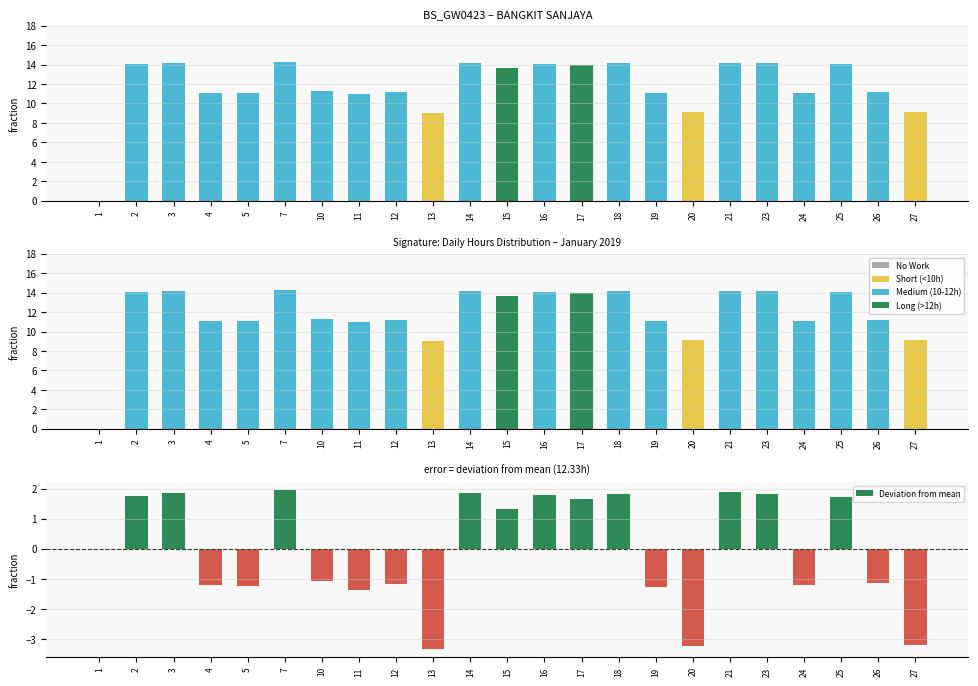

What is the difference between the Deviation from mean values at 14 and 17?

0.2